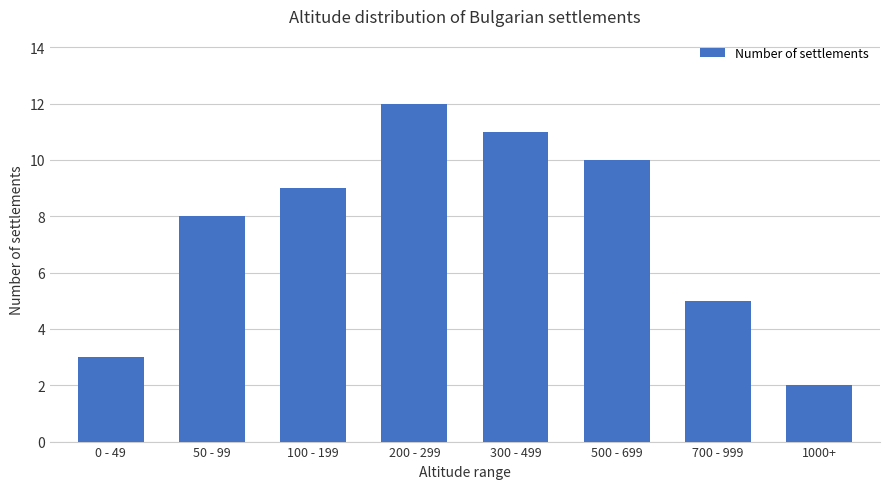

True or false: the data shows 18 at 300 - 499.

False